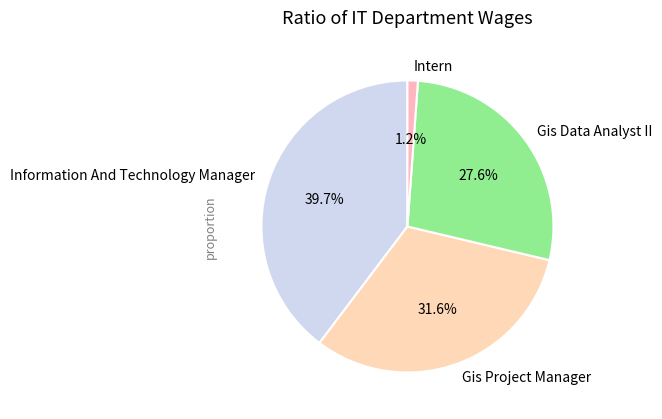

How many segments does this pie chart have?

4